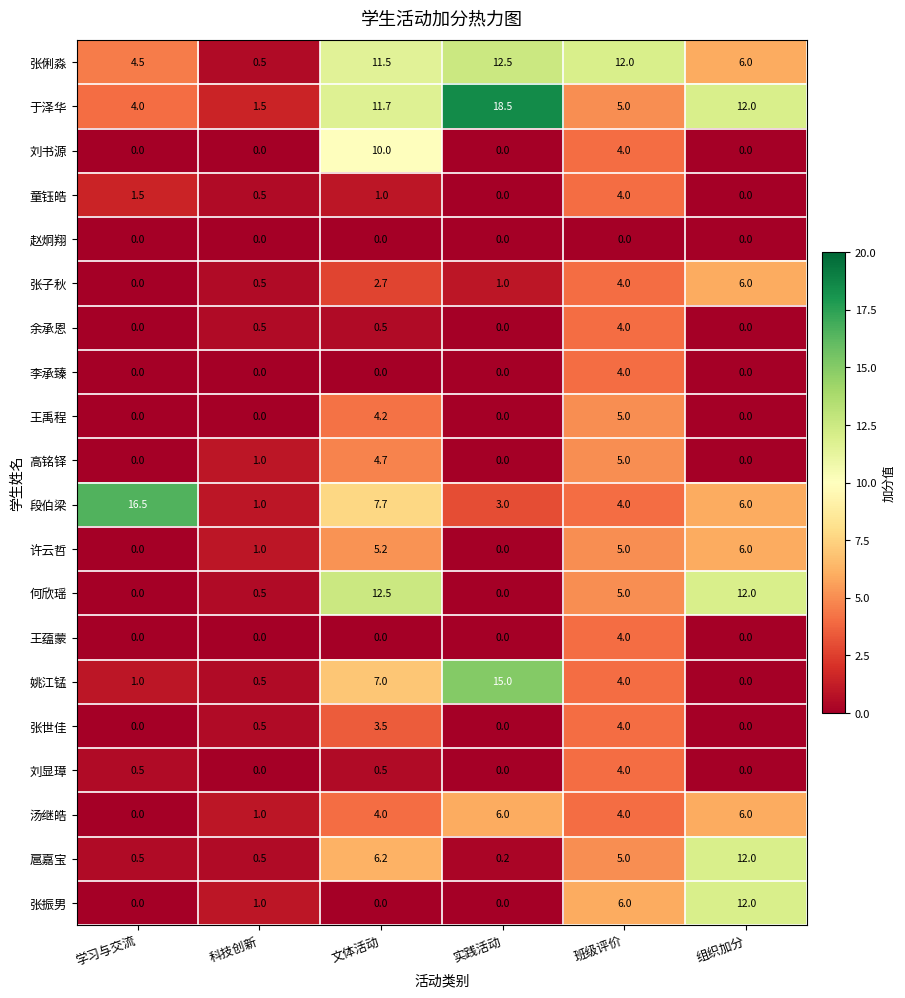

At how many categories does at least one series exceed 13?

2